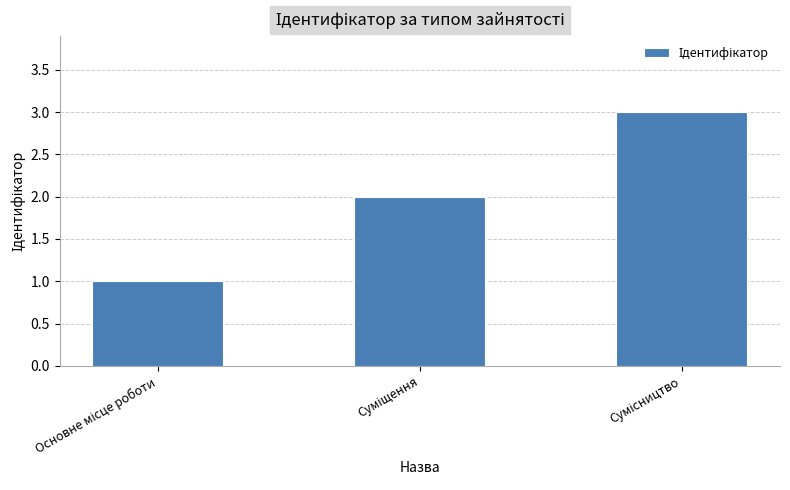

What is the value of the 3rd bar from the left?

3